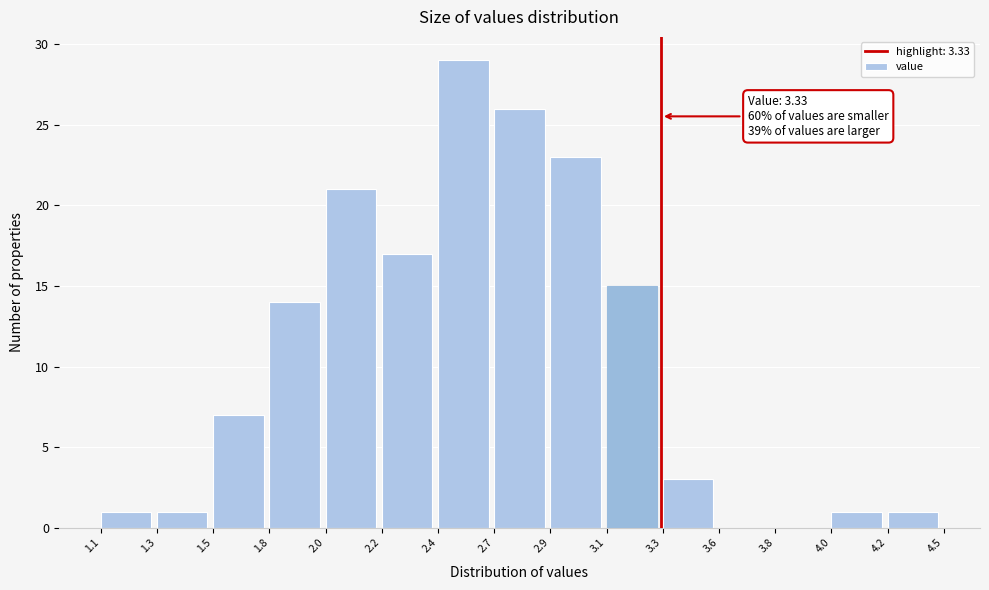

Reading right to left, transcribe all the data shown in this chart.

4.2=1	4.0=1	3.8=0	3.6=0	3.3=3	3.1=15	2.9=23	2.7=26	2.4=29	2.2=17	2.0=21	1.8=14	1.5=7	1.3=1	1.1=1